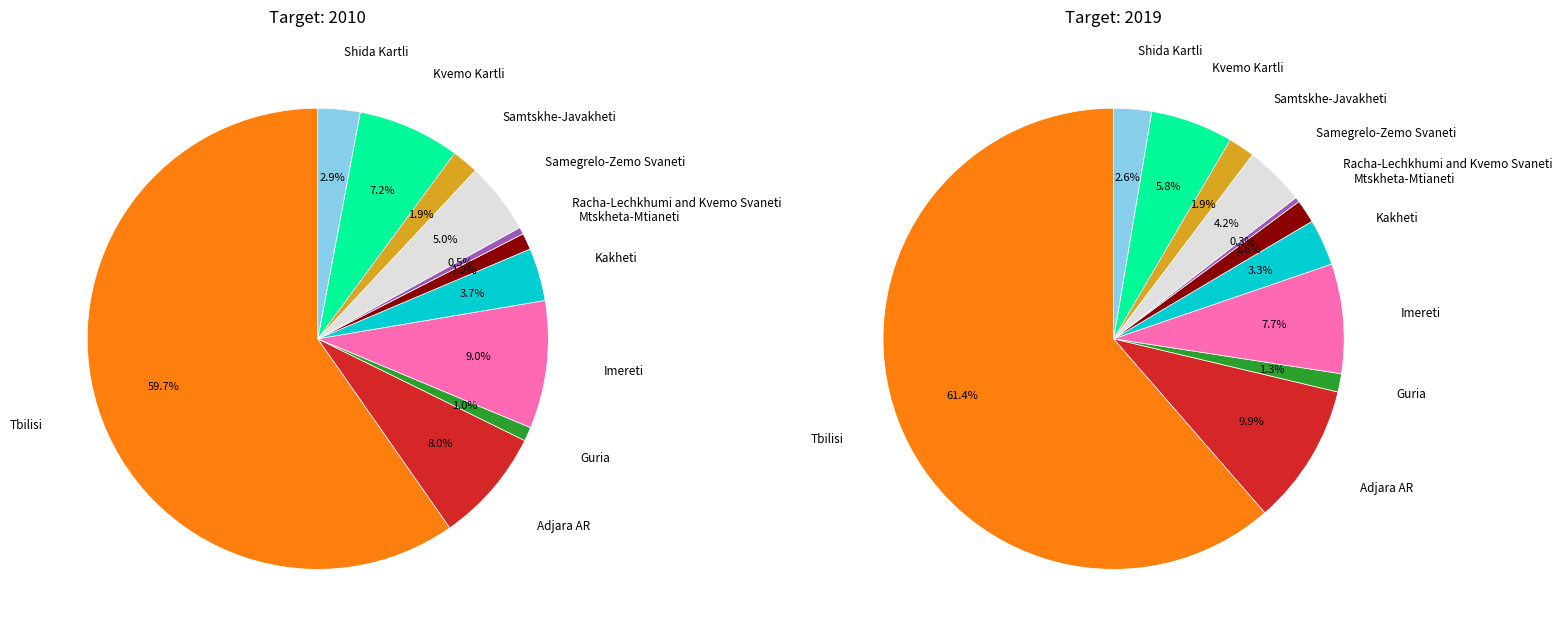

To the nearest percent, what is the average slice percentage?

9%